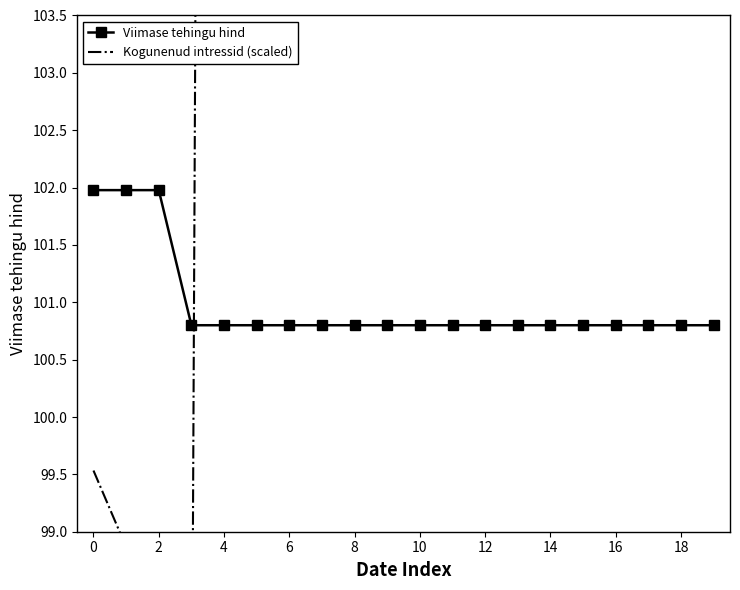

List the series in order of their peak value, highest first.

Kogunenud intressid (scaled), Viimase tehingu hind